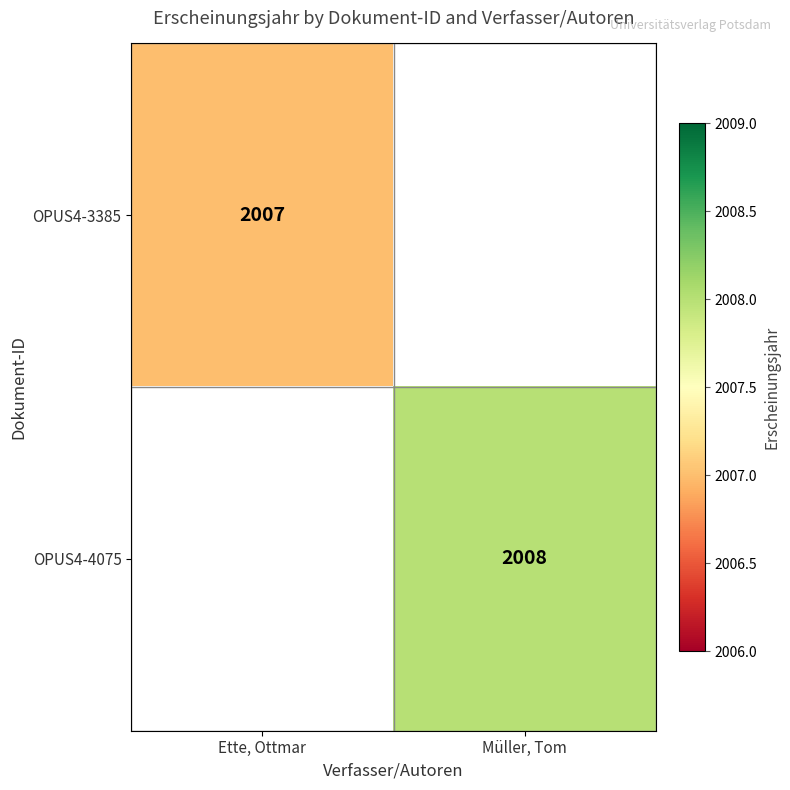

Is the value of OPUS4-4075 at Müller, Tom greater than the value of OPUS4-3385 at Ette, Ottmar?

Yes